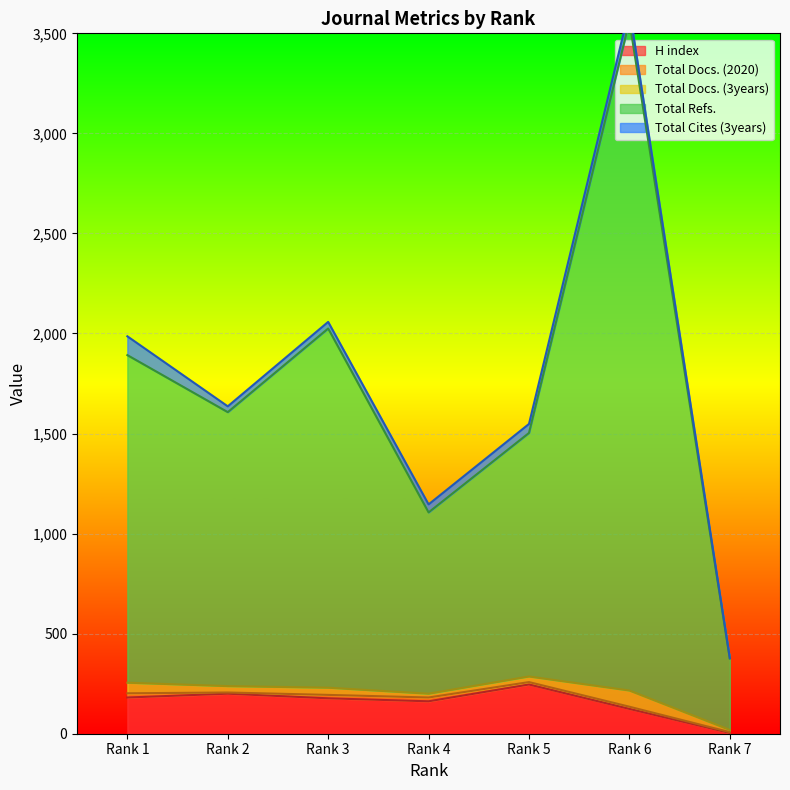

At which category does the chart reach its peak across all series?

Rank 6